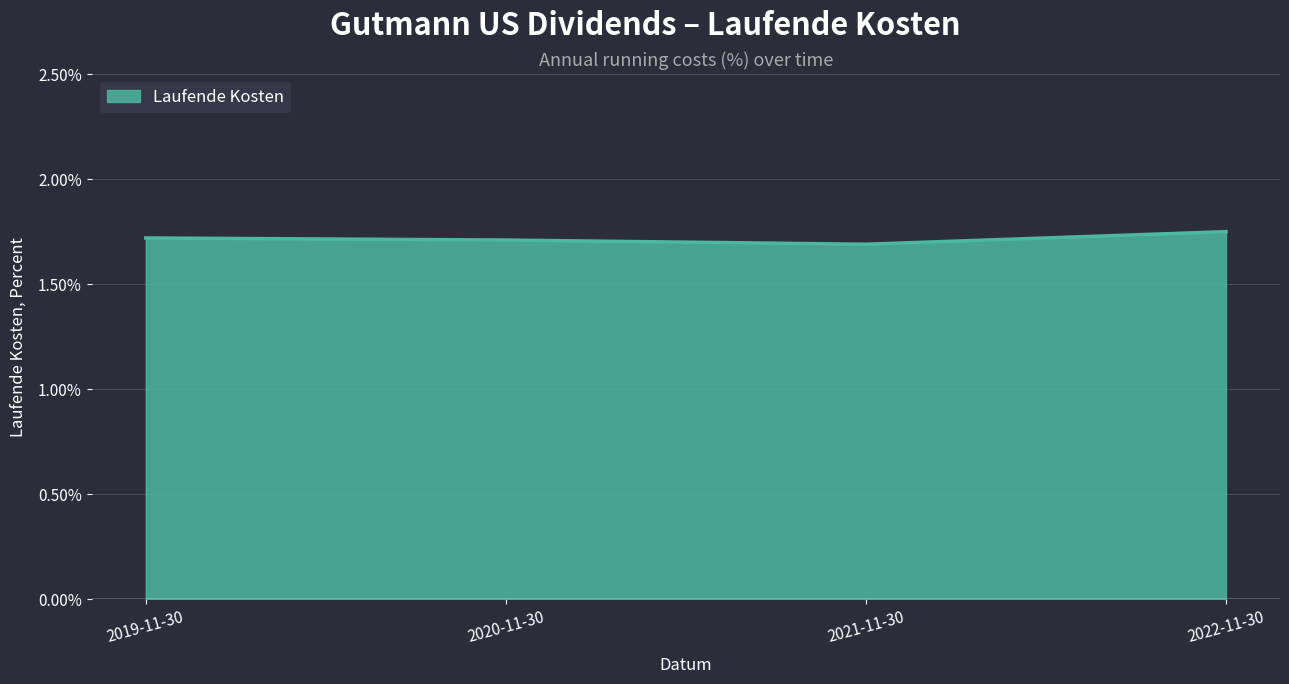

Approximately how many times larger is the value at 2020-11-30 compared to 2022-11-30?

1.0